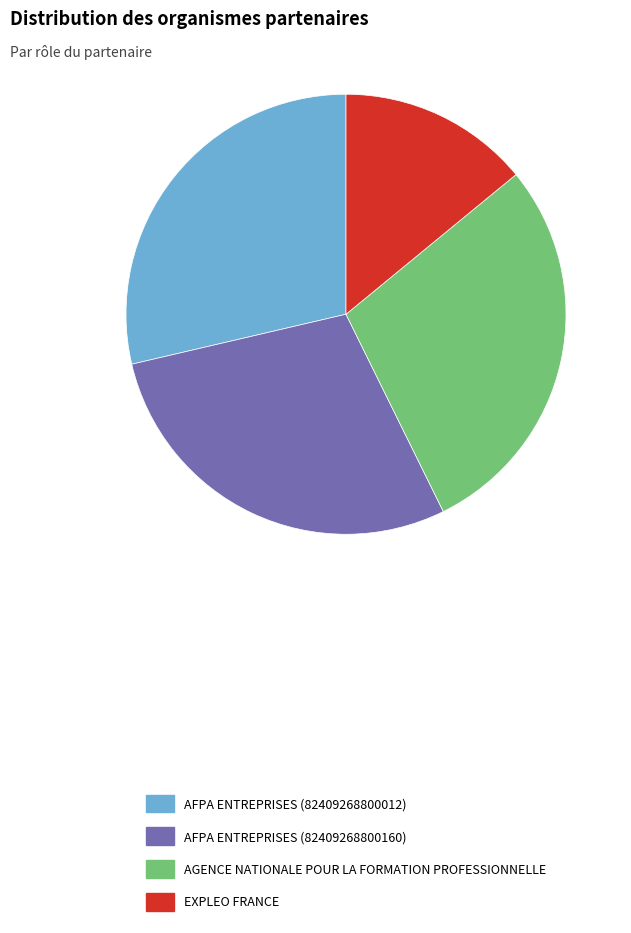

Which slice is the smallest?

EXPLEO FRANCE